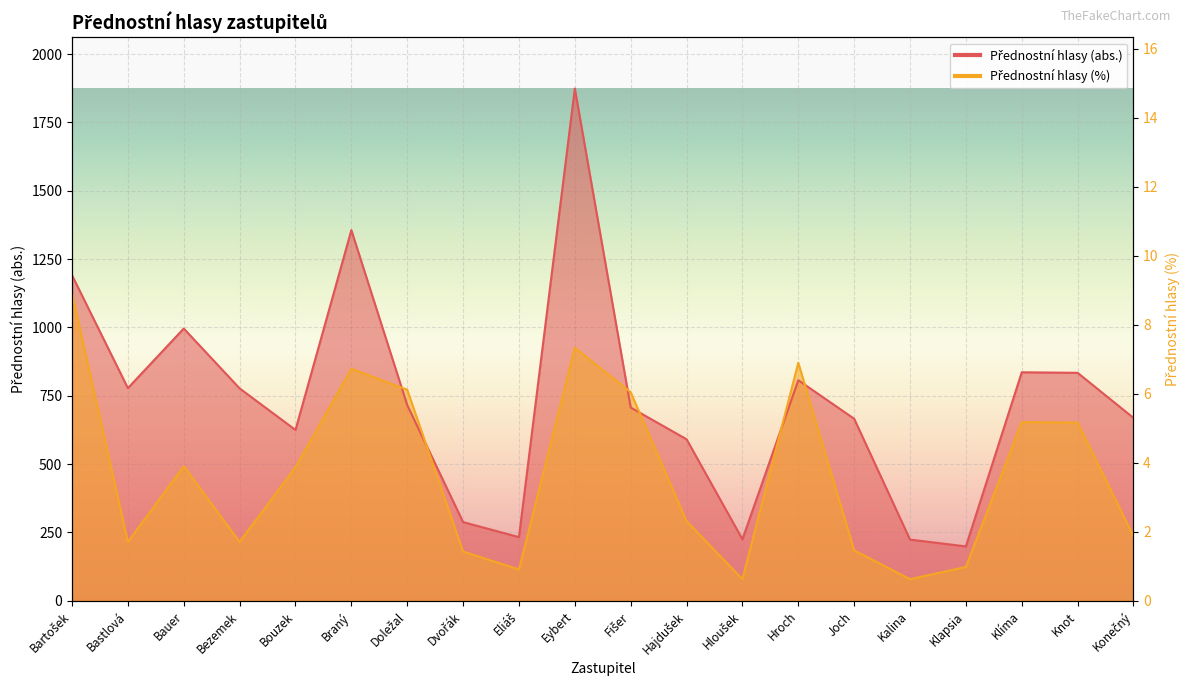

True or false: Přednostní hlasy (abs.) has more than 0 interior local peaks.

True